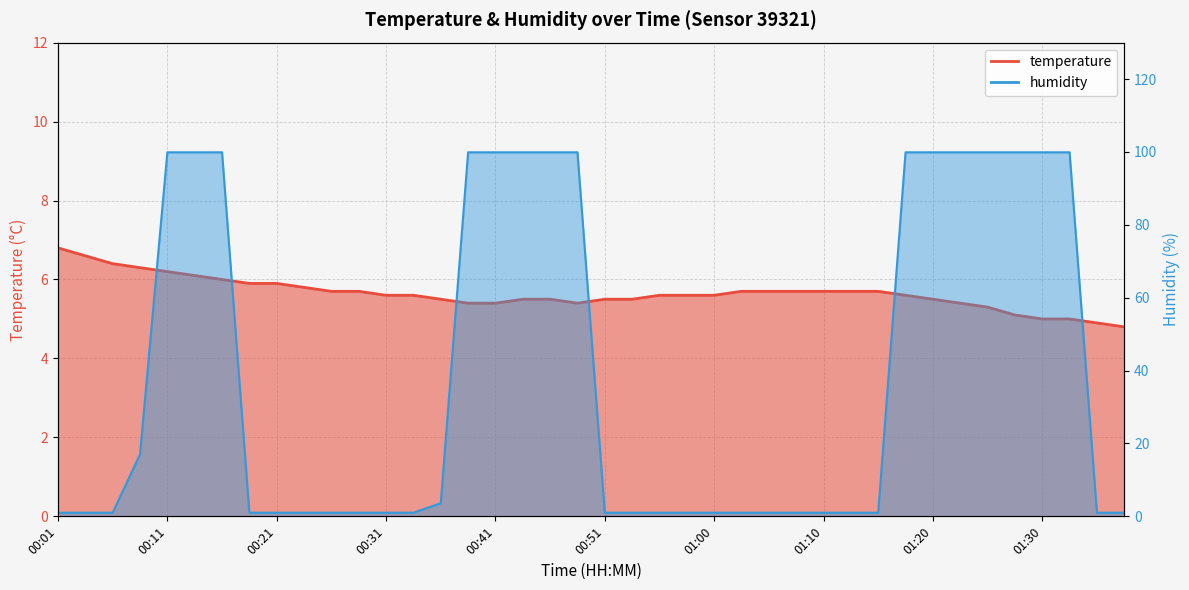

What position from the right is 01:27?

5